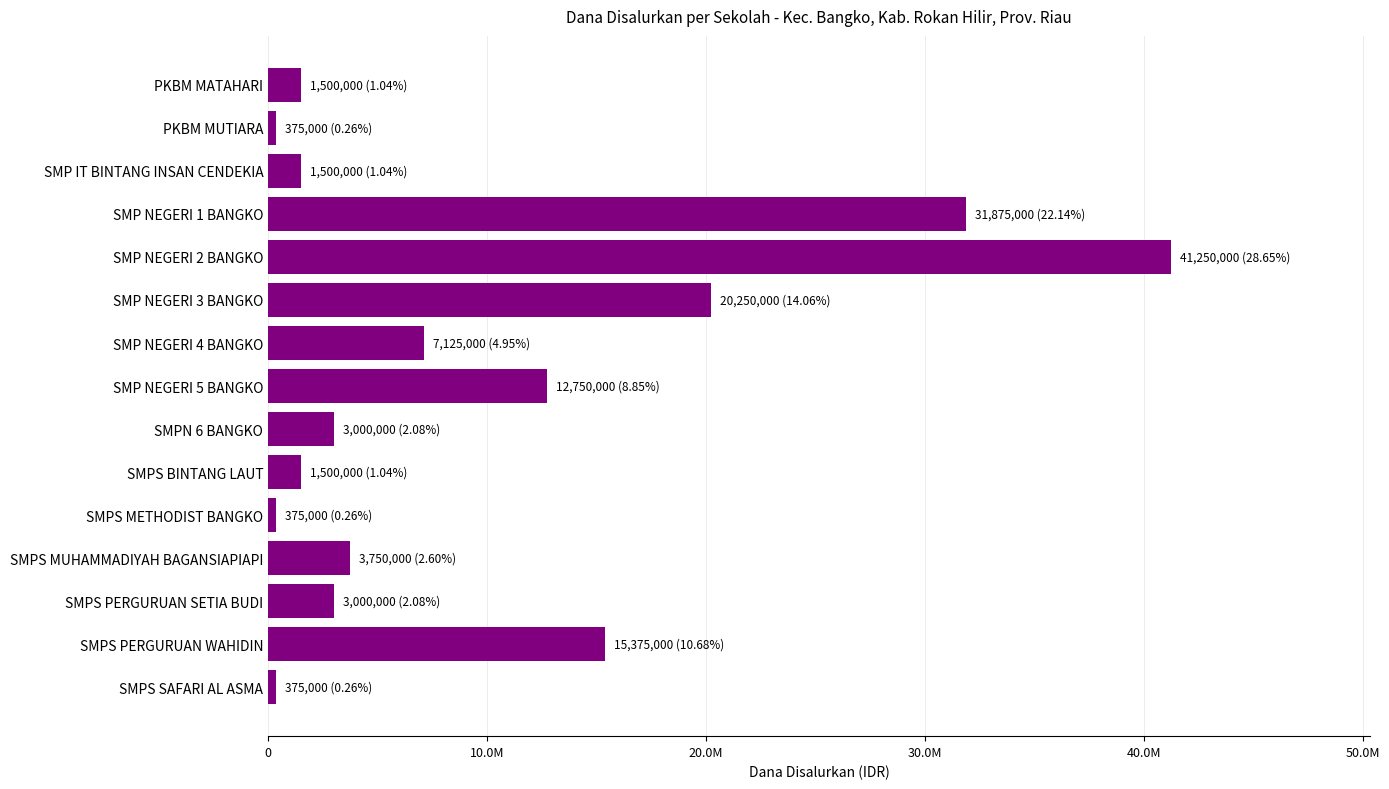

What is the smallest value displayed?

375000